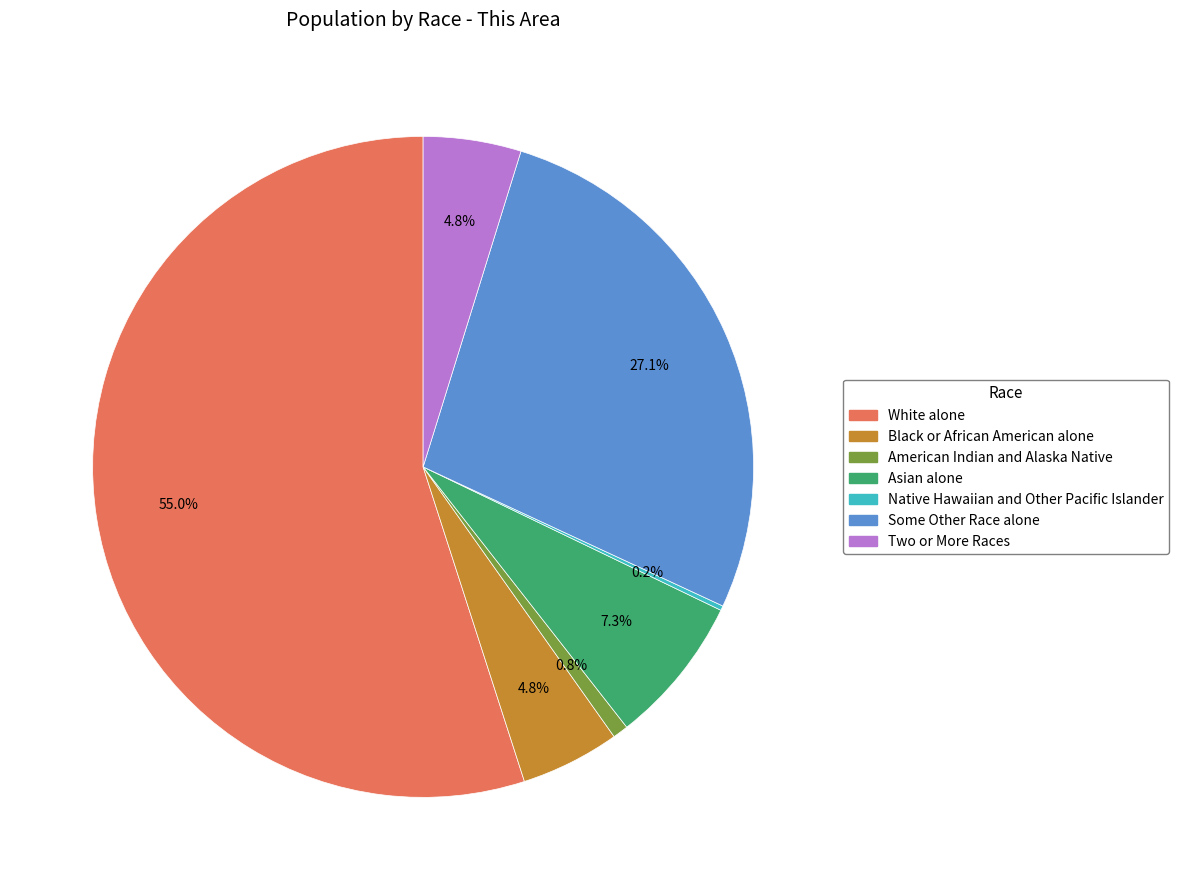

What is the total percentage of Black or African American alone and Asian alone?

12.1%